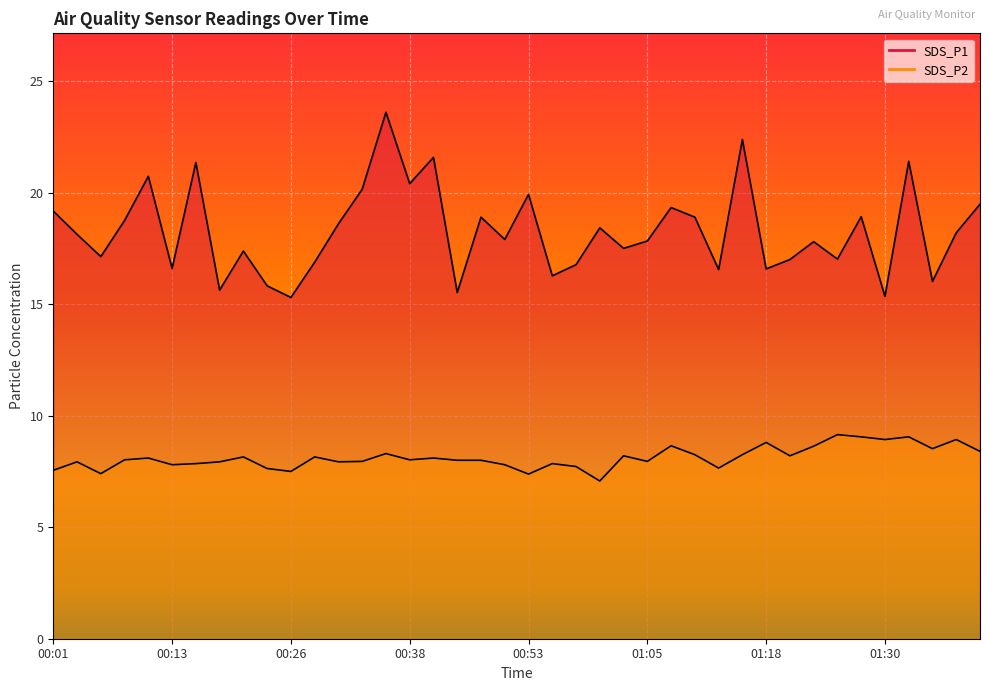

What is the spread (max minus min) of values at 00:04?

10.2